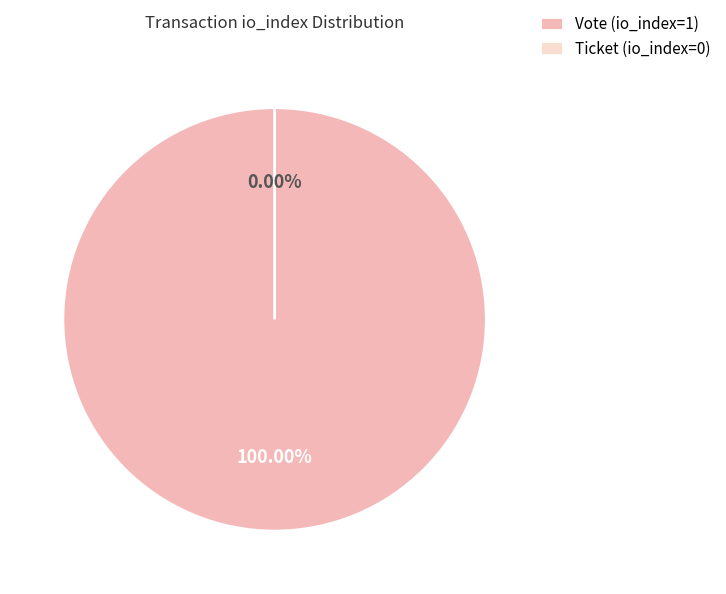

Is there a majority slice in this chart?

Yes